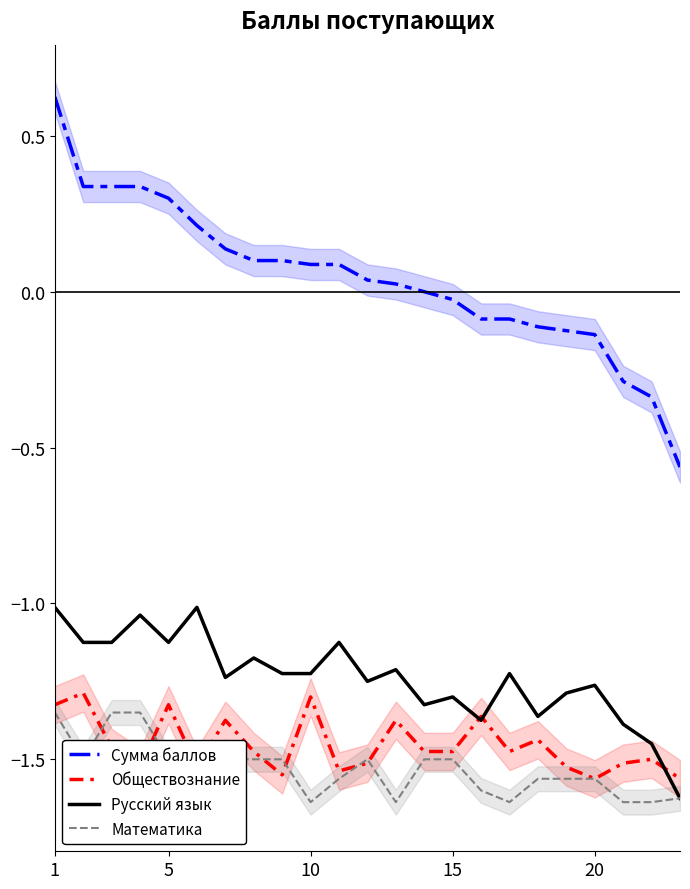

Is this an area chart (filled region under the line)?

No